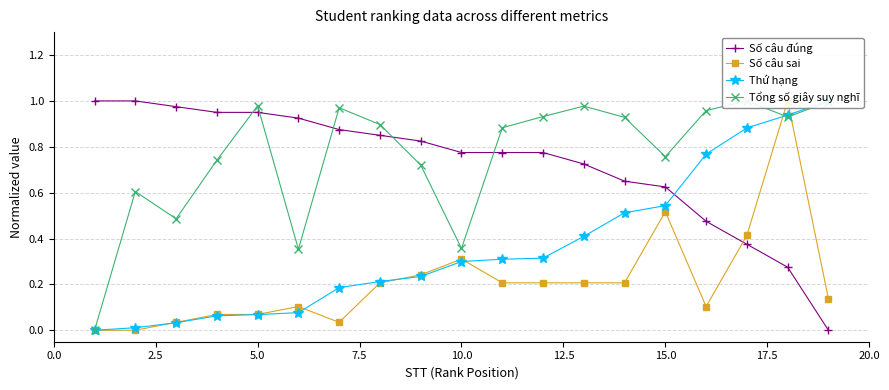

How many values in Số câu đúng are above zero?

18